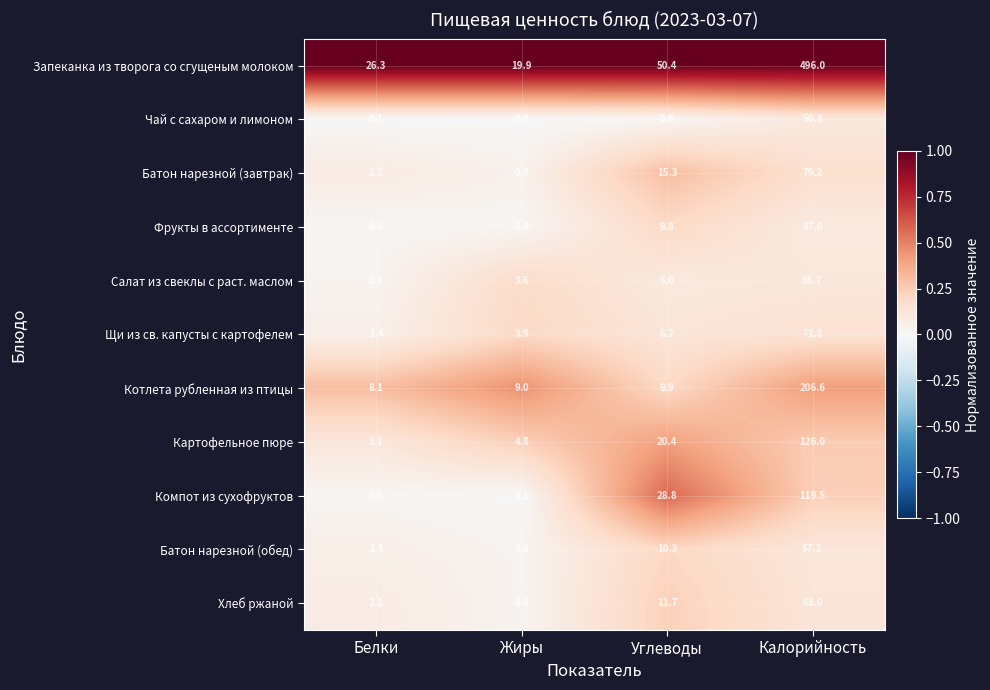

At how many categories does at least one series exceed 0?

4